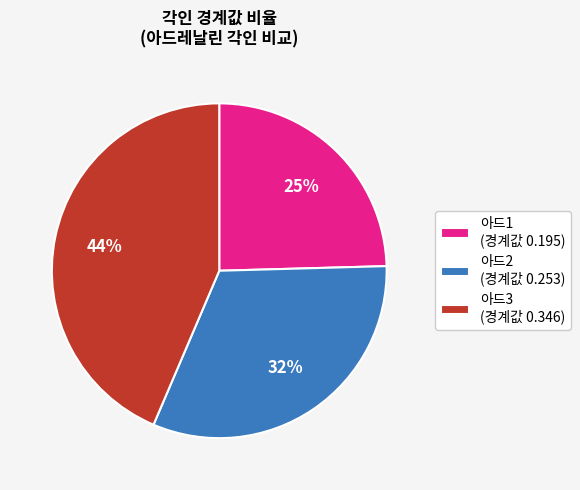

To the nearest percent, what is the average slice percentage?

33%